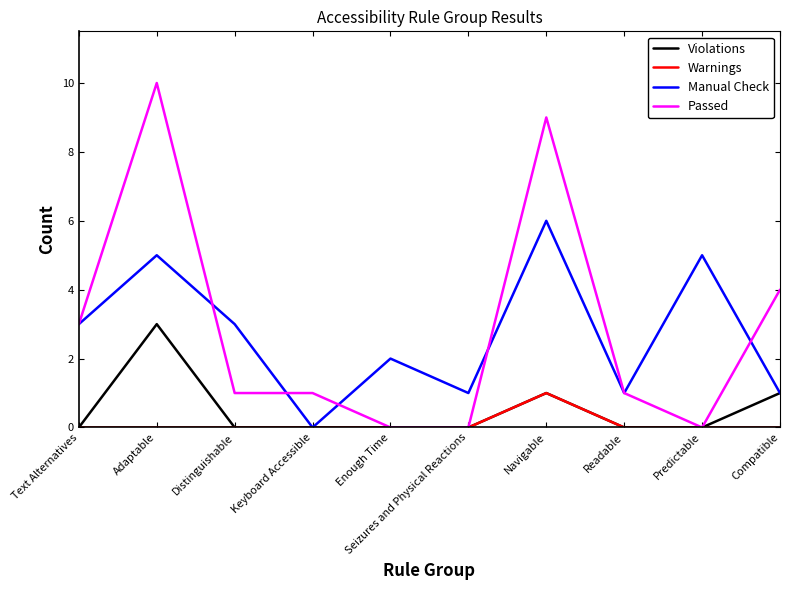

Does the chart display data point markers on the line(s)?

No